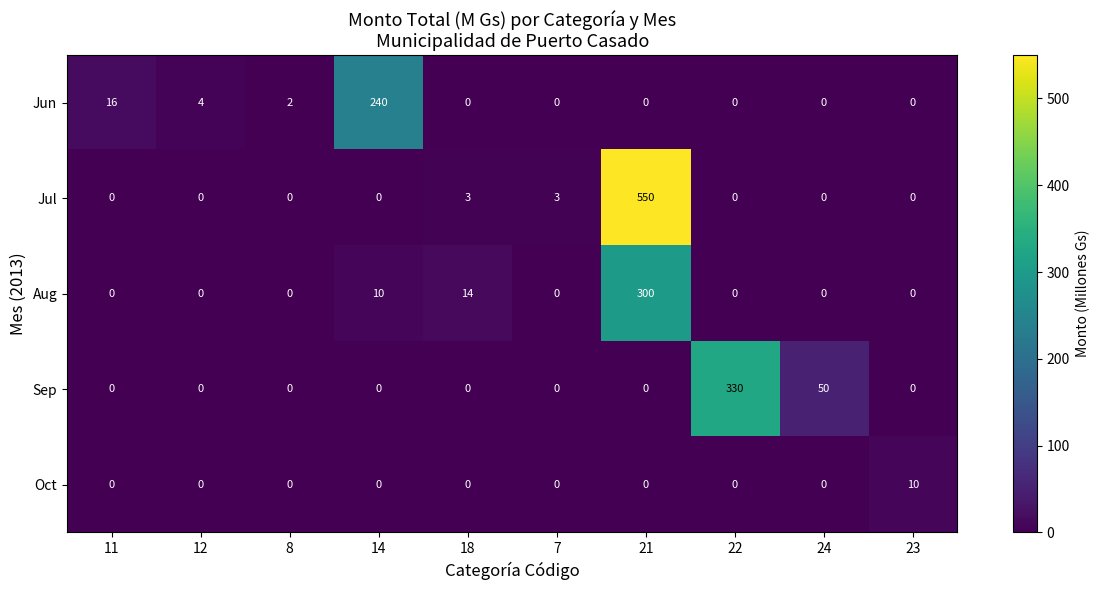

Which series has the largest range (max minus min)?

Jul